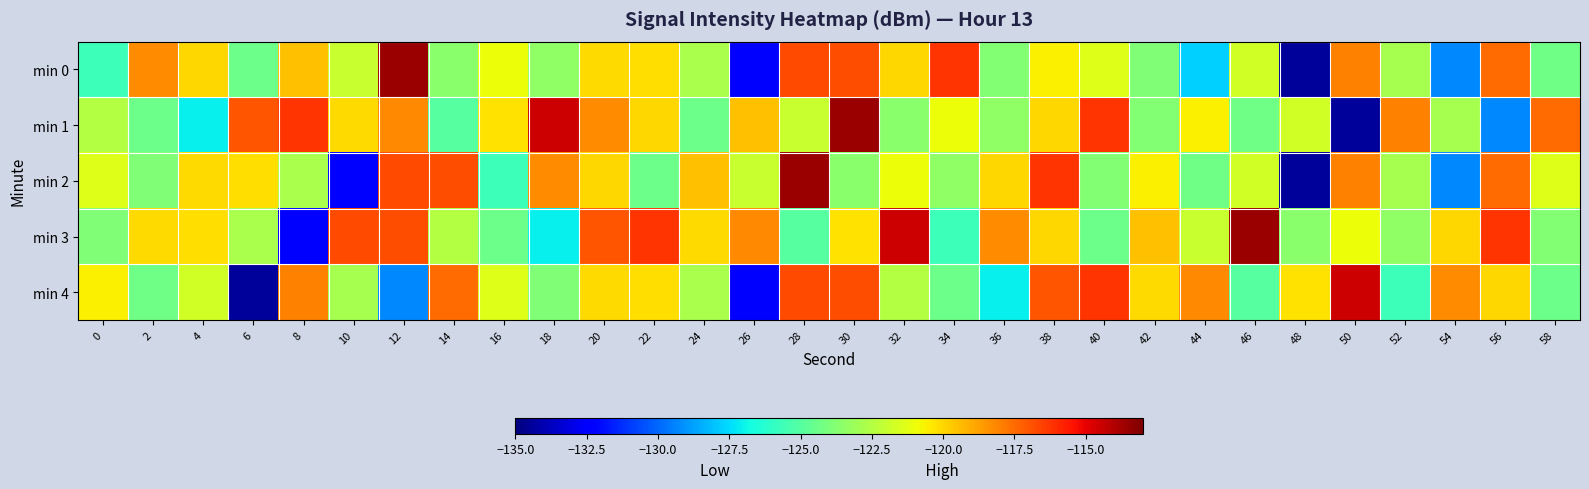

Which series has the widest spread of values?

min 0